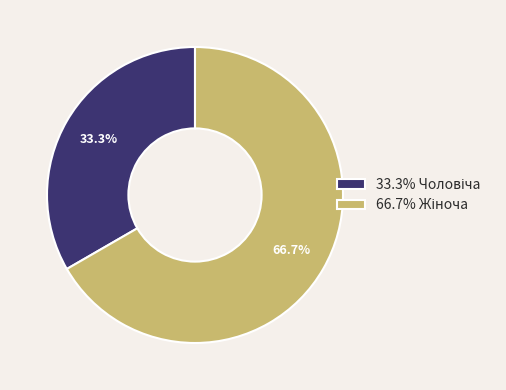

Is there any slice that represents more than half of the pie?

Yes